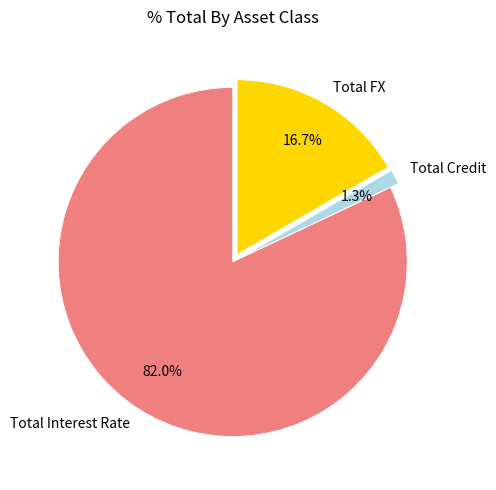

To the nearest percent, what is the difference between the largest and smallest slice percentages?

81%